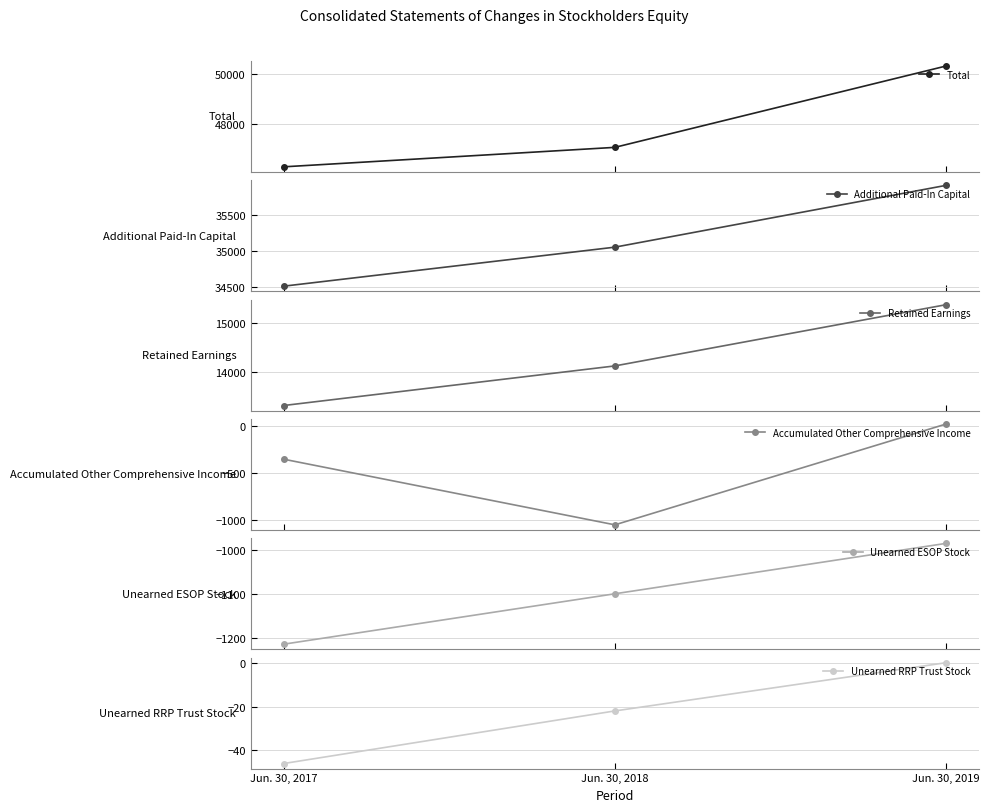

List the series in order of their peak value, highest first.

Total, Additional Paid-In Capital, Retained Earnings, Accumulated Other Comprehensive Income, Unearned RRP Trust Stock, Unearned ESOP Stock